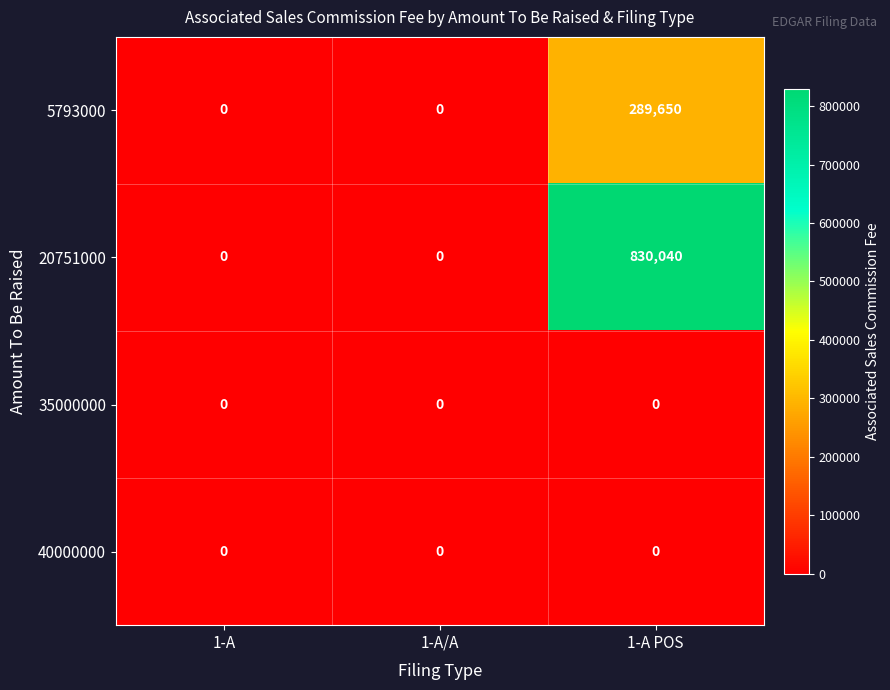

What is the maximum value shown in the chart?

830040